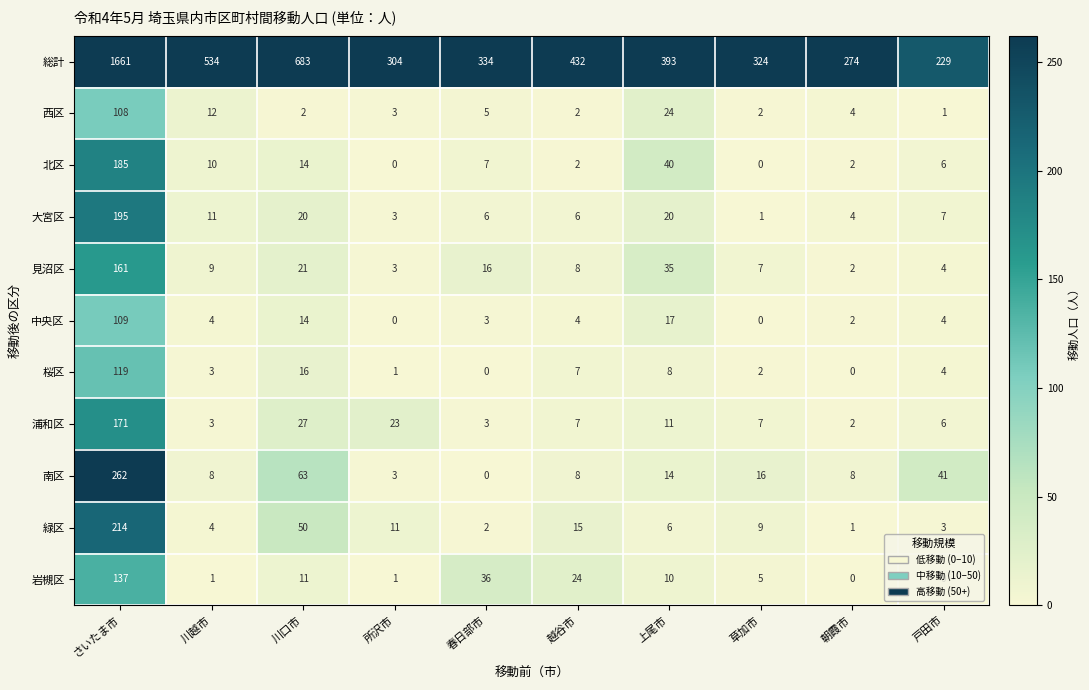

What is the maximum value for 大宮区?

195